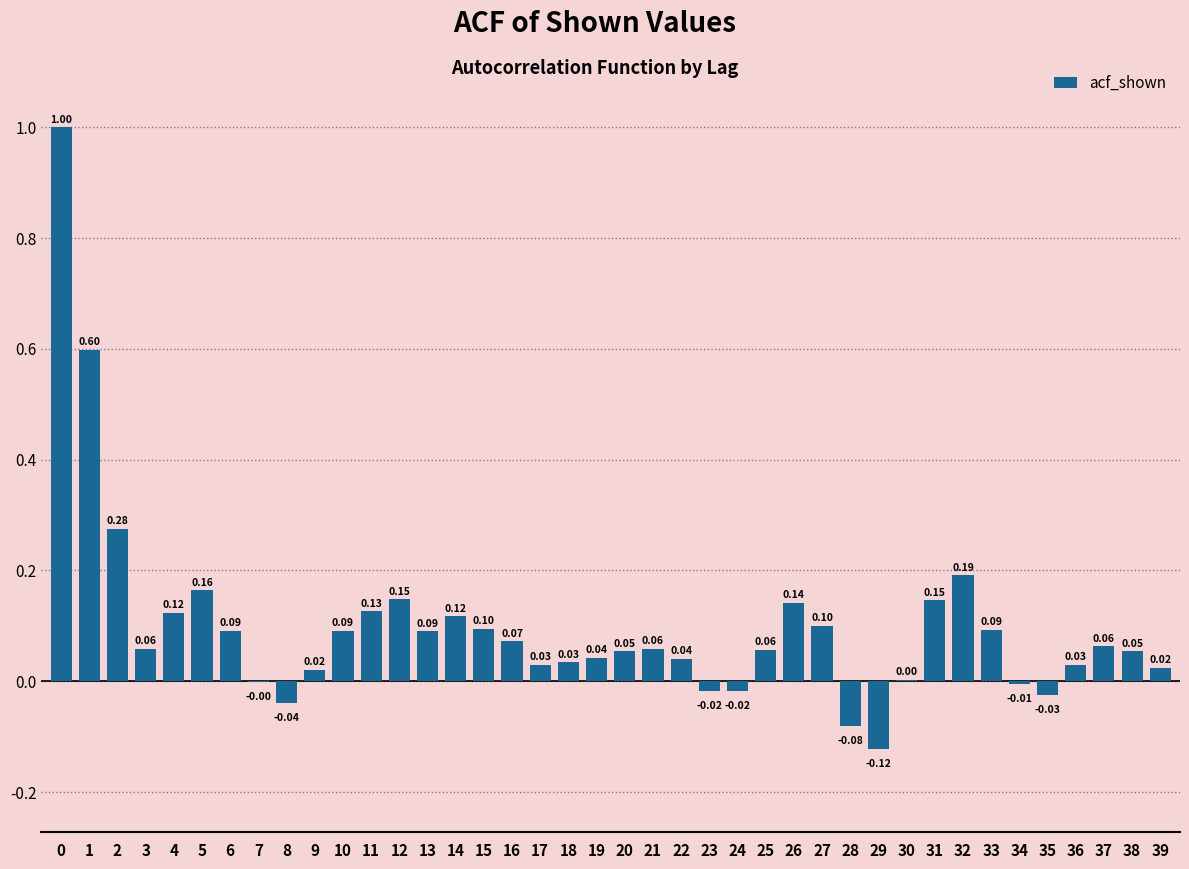

What is the change in value from 23 to 37?

+0.1